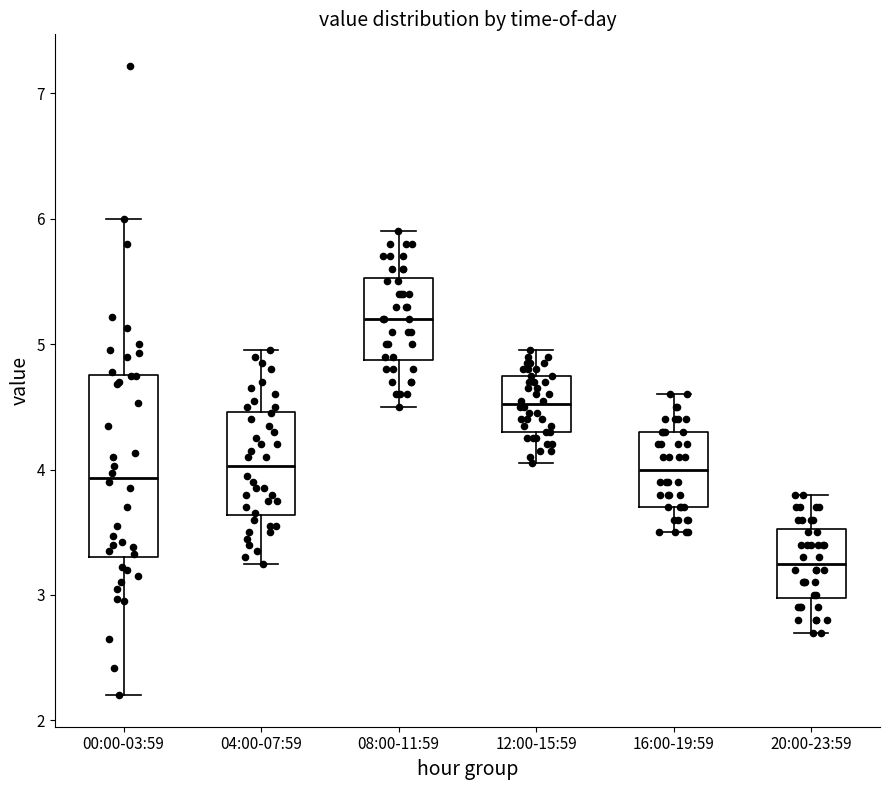

Comparing the boxes themselves (not the whiskers), which one is the tallest?

00:00-03:59